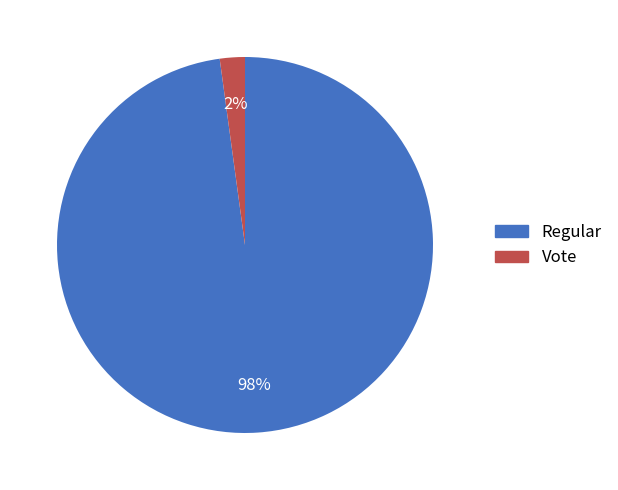

To the nearest percent, what is the difference between the largest and smallest slice percentages?

96%